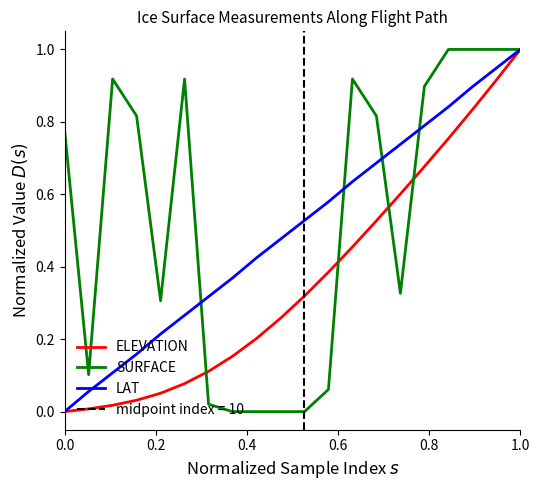

Is it true that LAT equals 1.0 at 1.0?

True